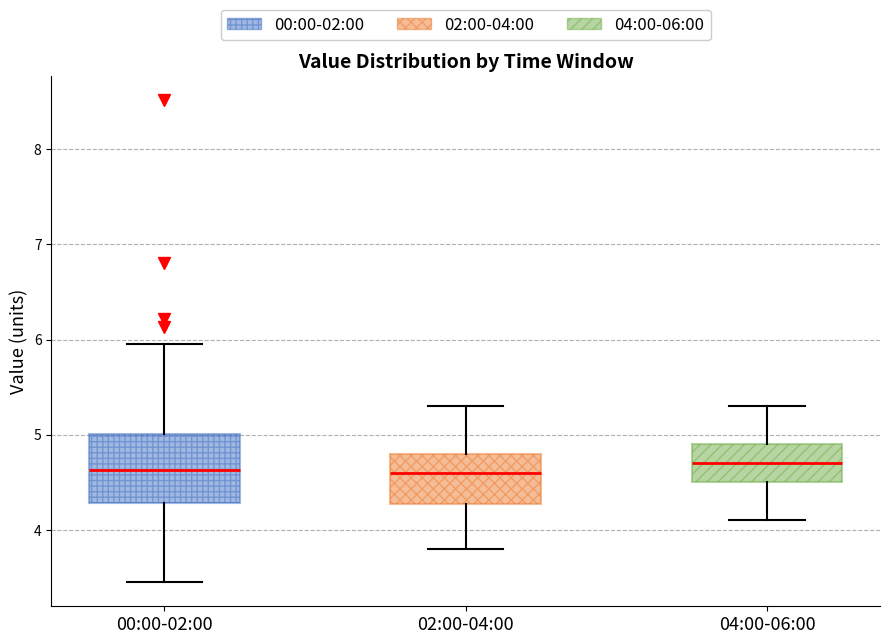

Comparing the boxes themselves (not the whiskers), which one is the tallest?

00:00-02:00